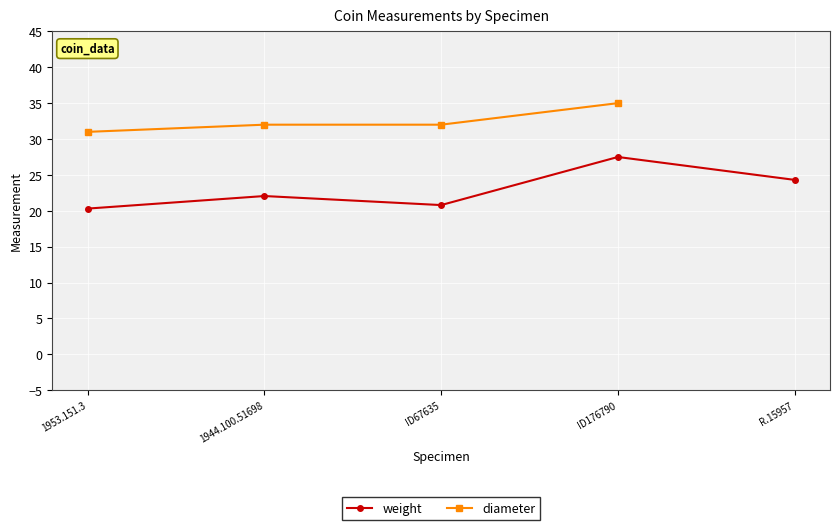

True or false: diameter has more than 0 points higher than both neighbors.

False